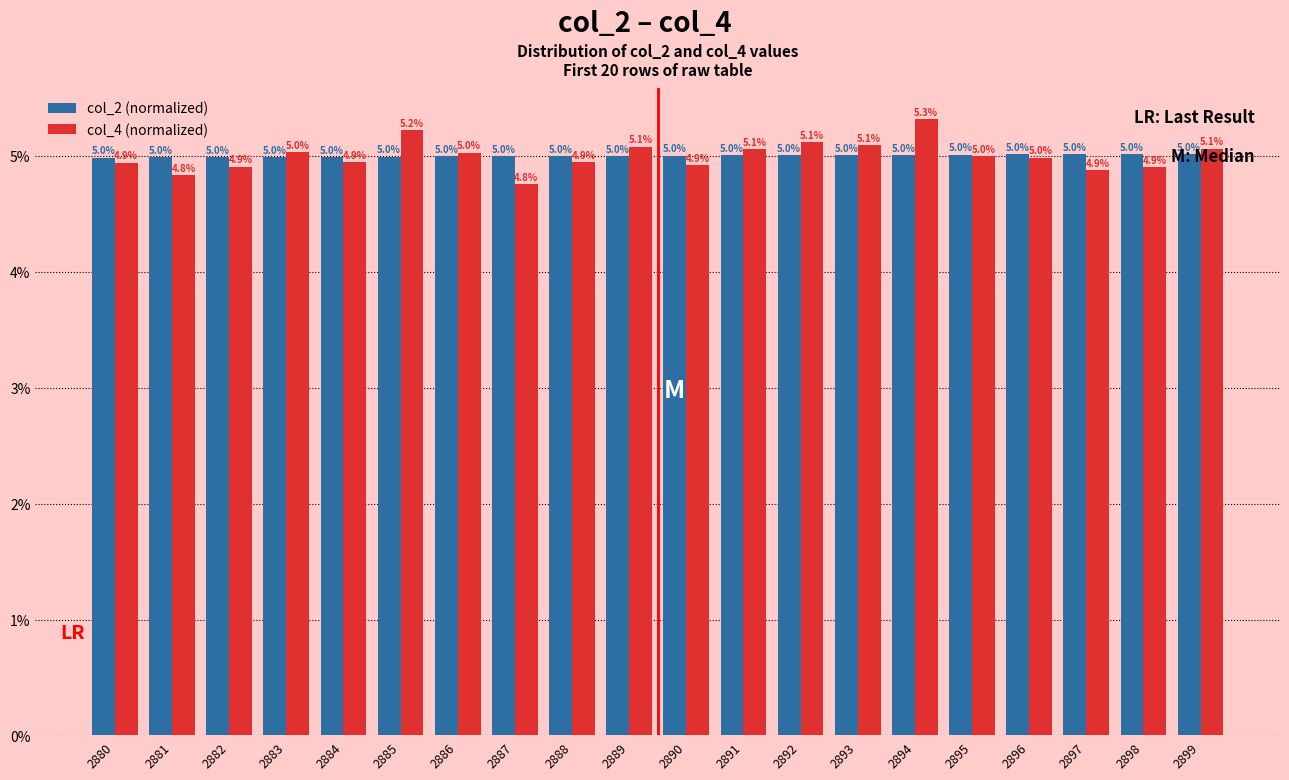

Is the value of col_2 (normalized) at 2899 greater than the value of col_4 (normalized) at 2890?

Yes